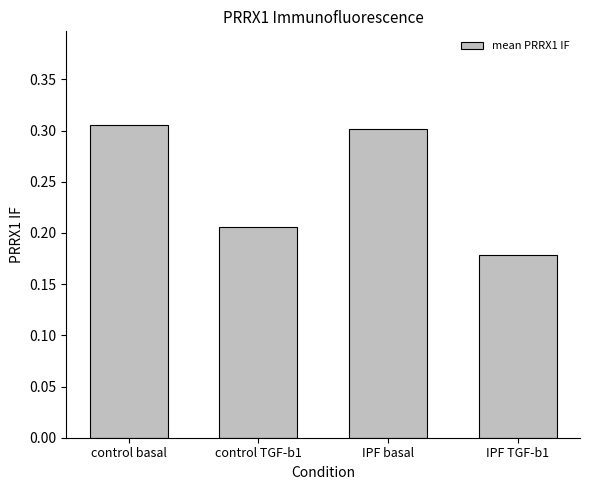

What is the label of the 3rd bar from the right?

control TGF-b1